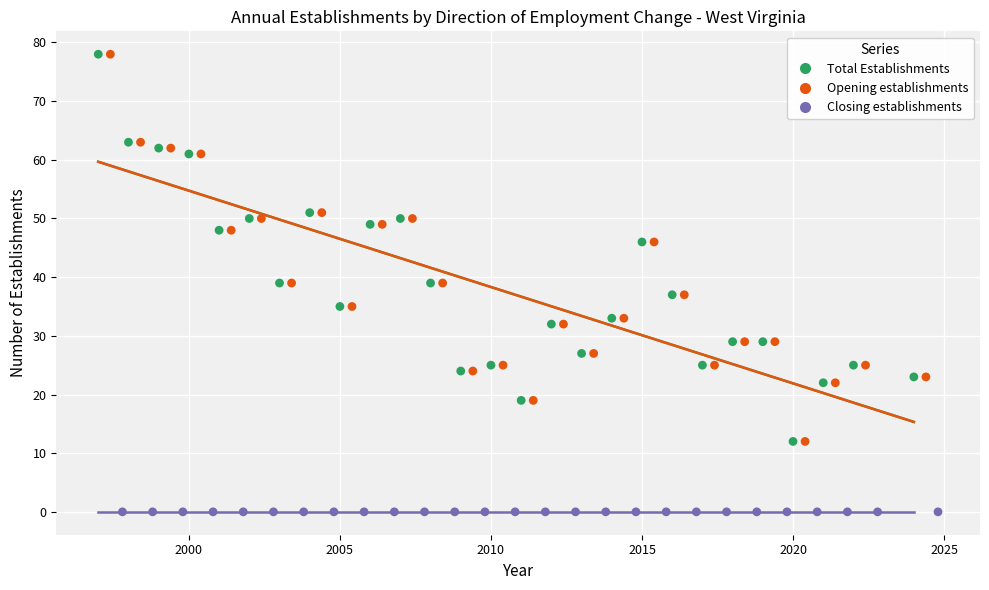

Which series reaches the minimum Y coordinate?

Closing establishments